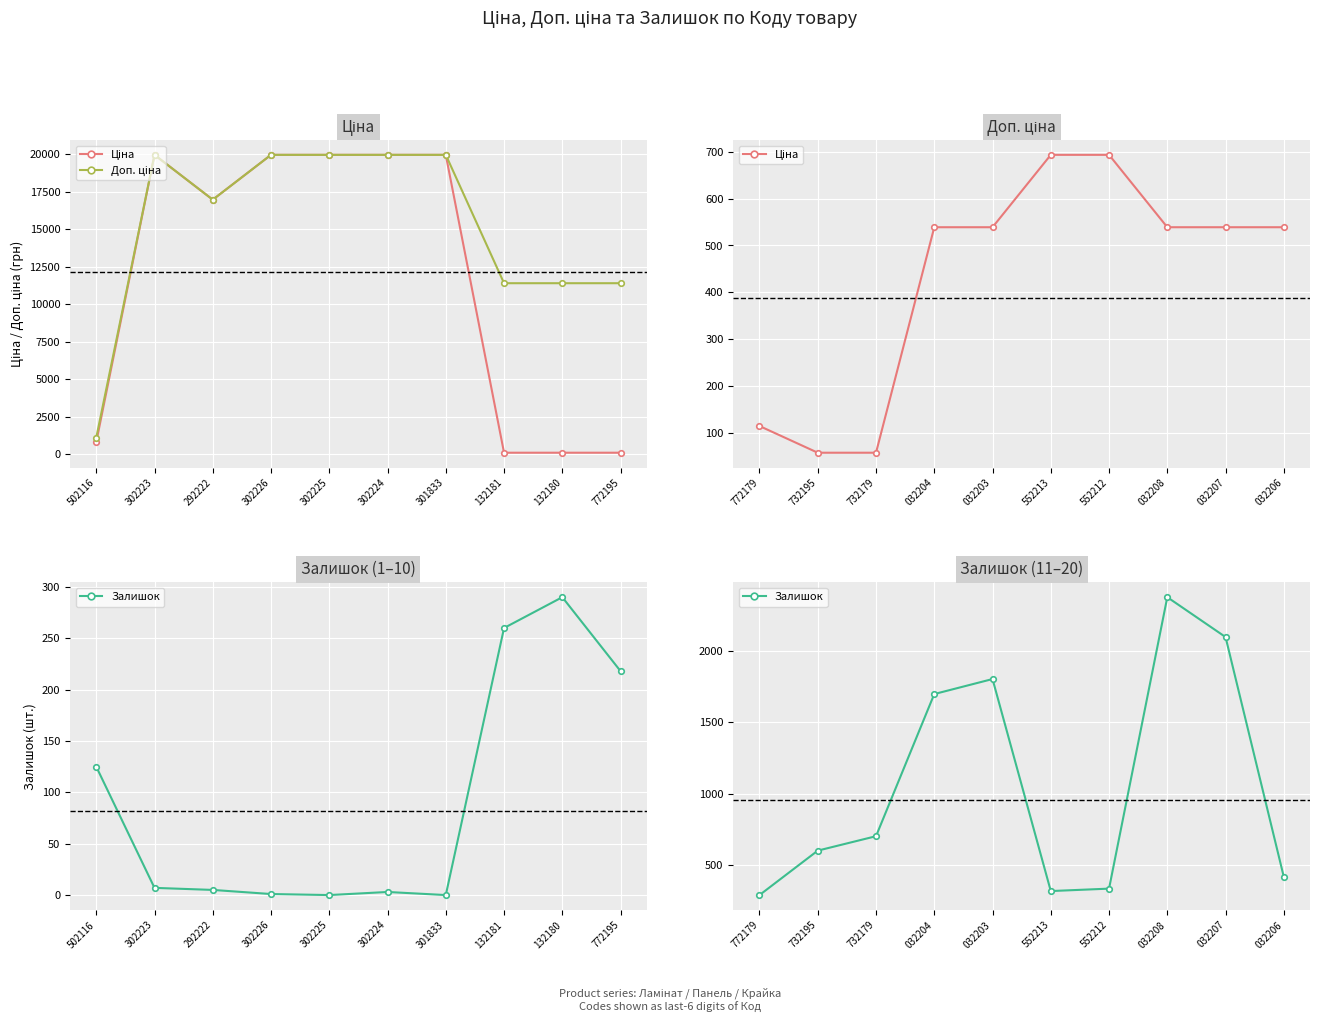

True or false: Залишок has more than 1 interior local peaks.

True